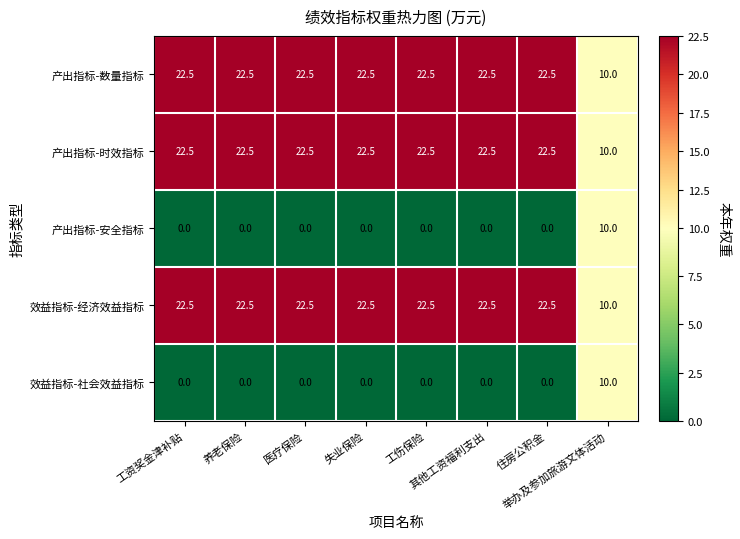

At how many categories does at least one series exceed 12?

7